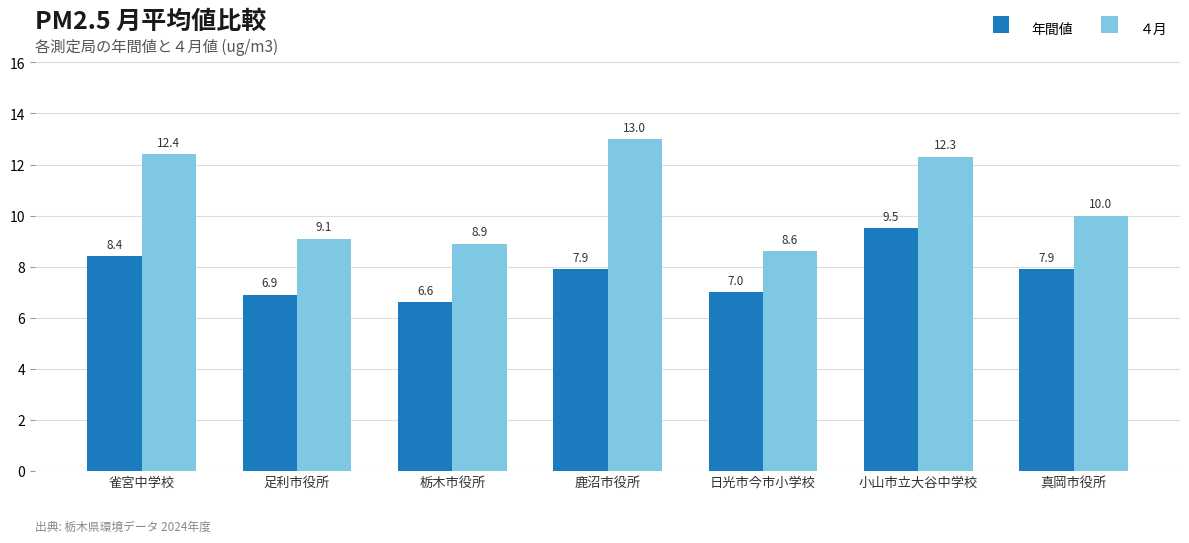

What is the difference between the maximum and minimum values in the 年間値 series?

2.9